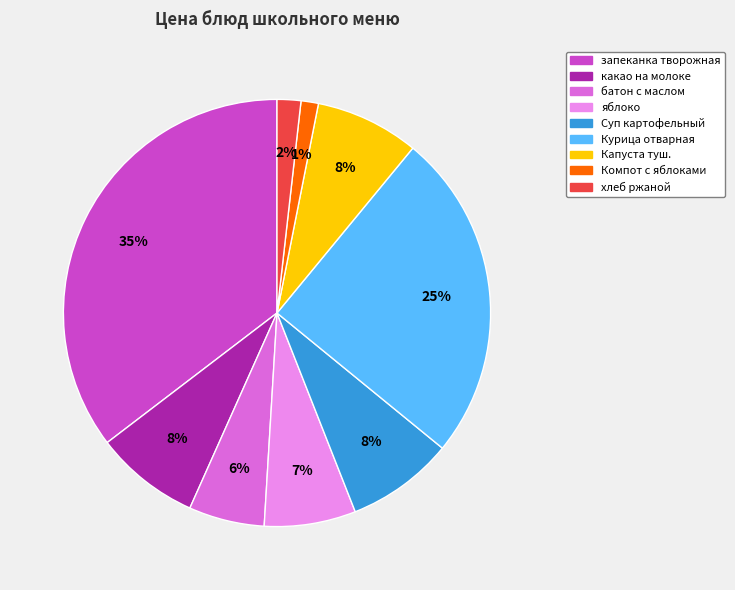

To the nearest percent, what is the combined percentage of Компот с яблоками and какао на молоке?

9%